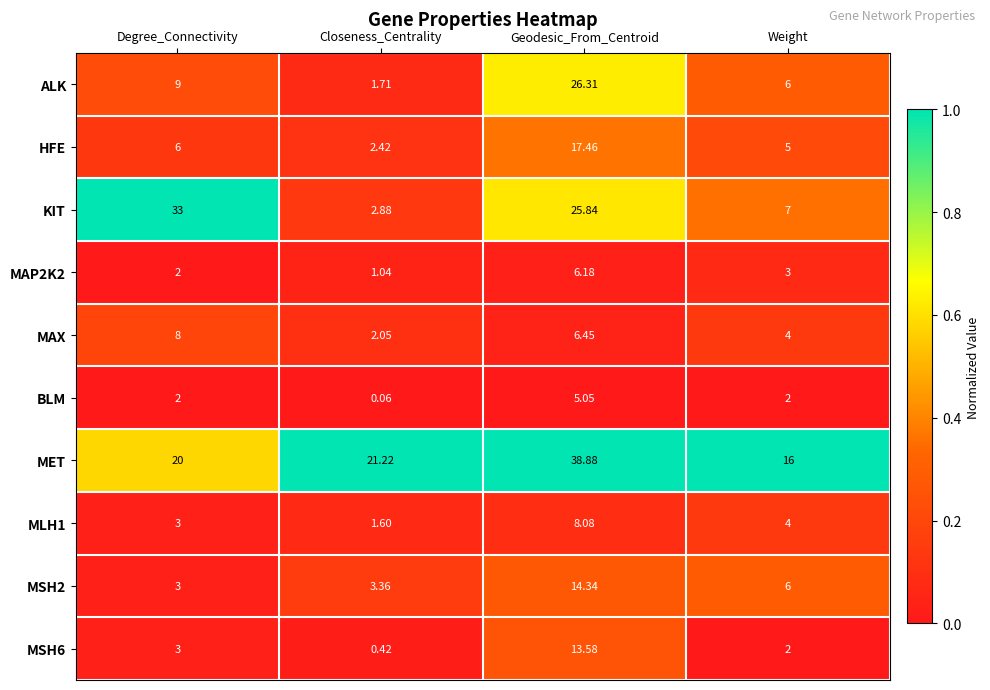

Where is HFE nearest to the value 9?

Degree_Connectivity